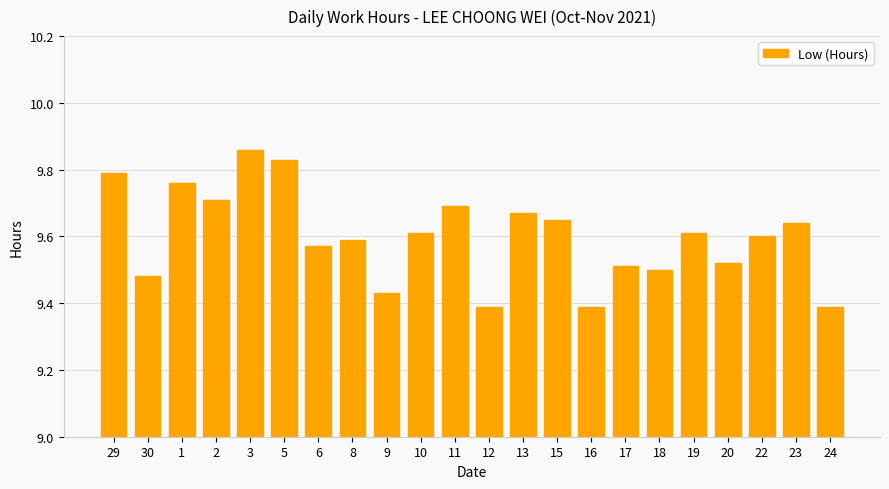

Are the bars grouped side by side (vs. stacked)?

No